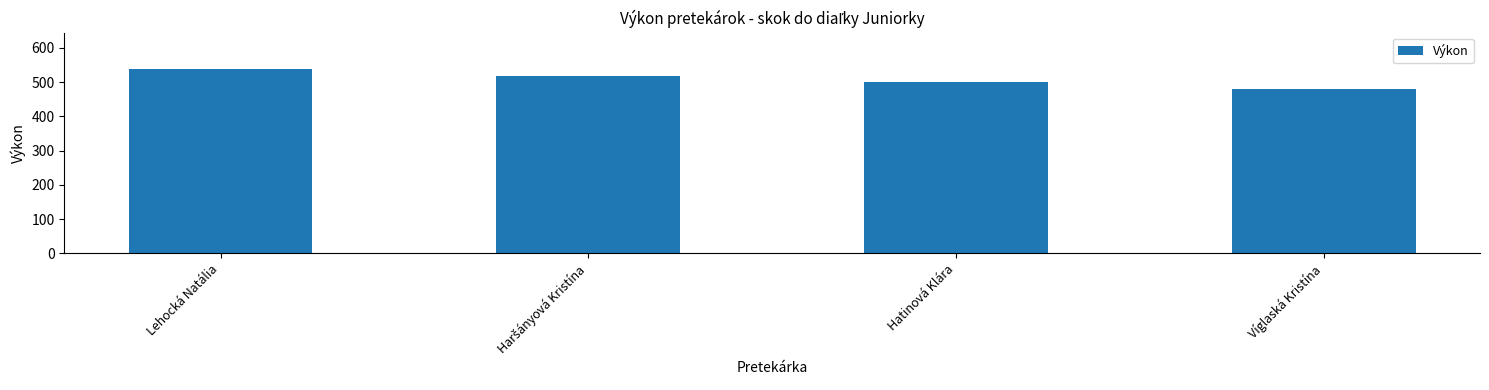

Reading right to left, transcribe all the data shown in this chart.

479	500	518	537